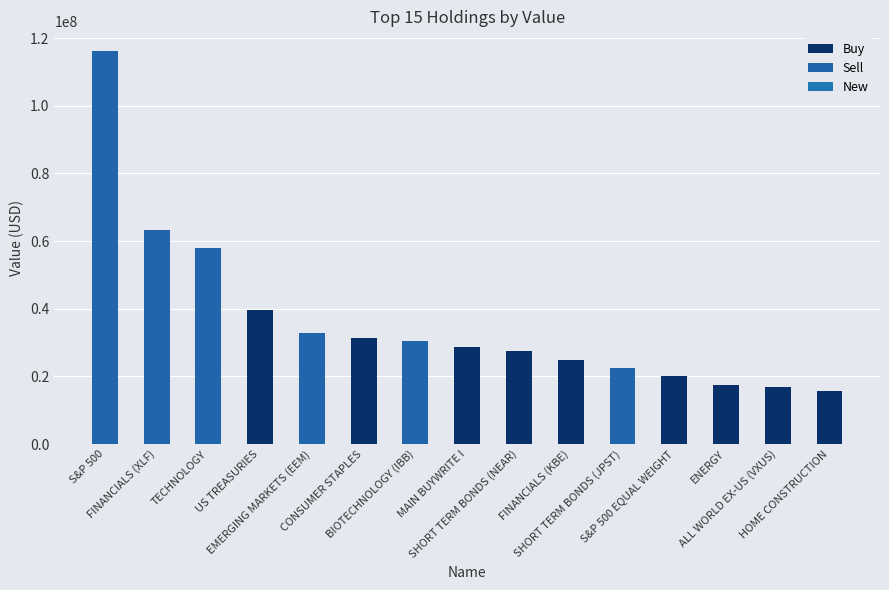

Reading left to right, extract all data points from this chart.

116200000	63131000	57849000	39489000	32727000	31334000	30568000	28625000	27594000	24855000	22453000	19961000	17578000	16949000	15775000